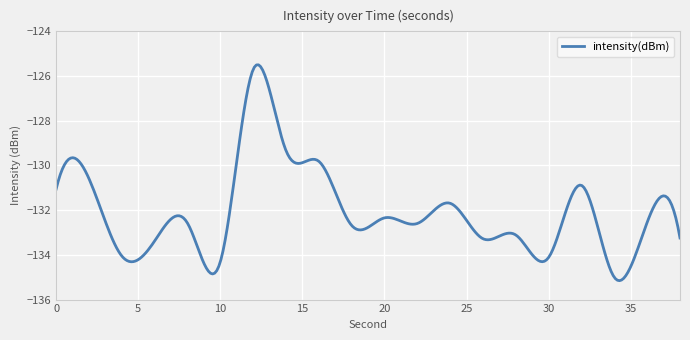

How many series are shown in this chart?

1